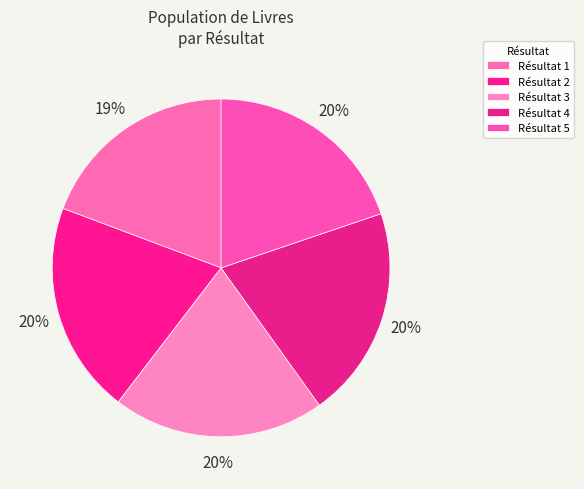

Is there any slice that represents more than half of the pie?

No